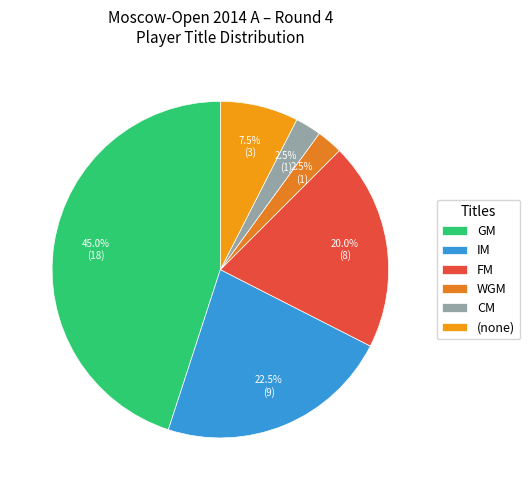

Does CM represent more than half of the total?

No